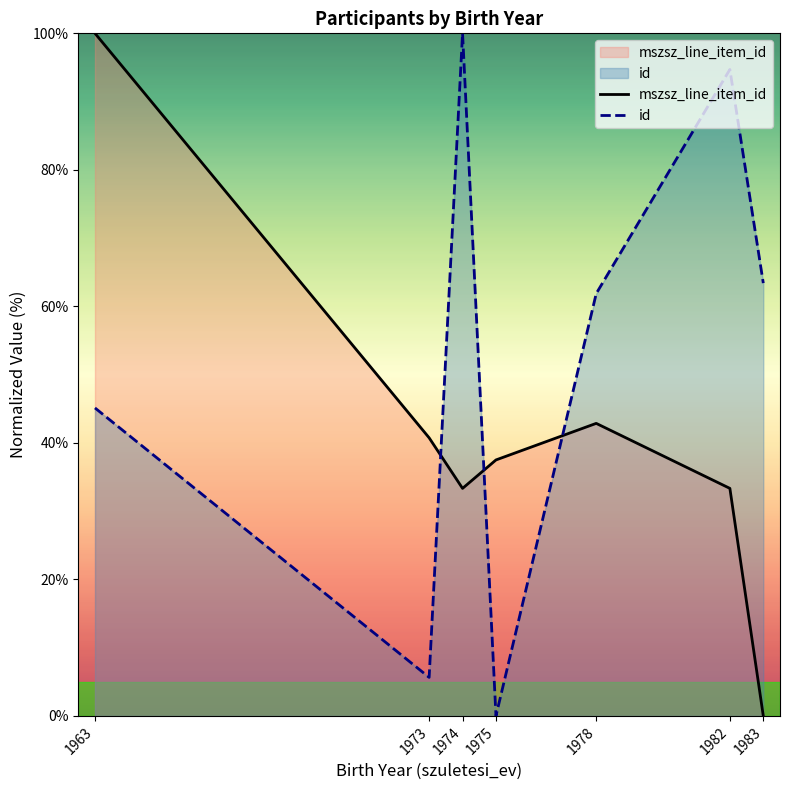

What is the average value of the id series?

53.0